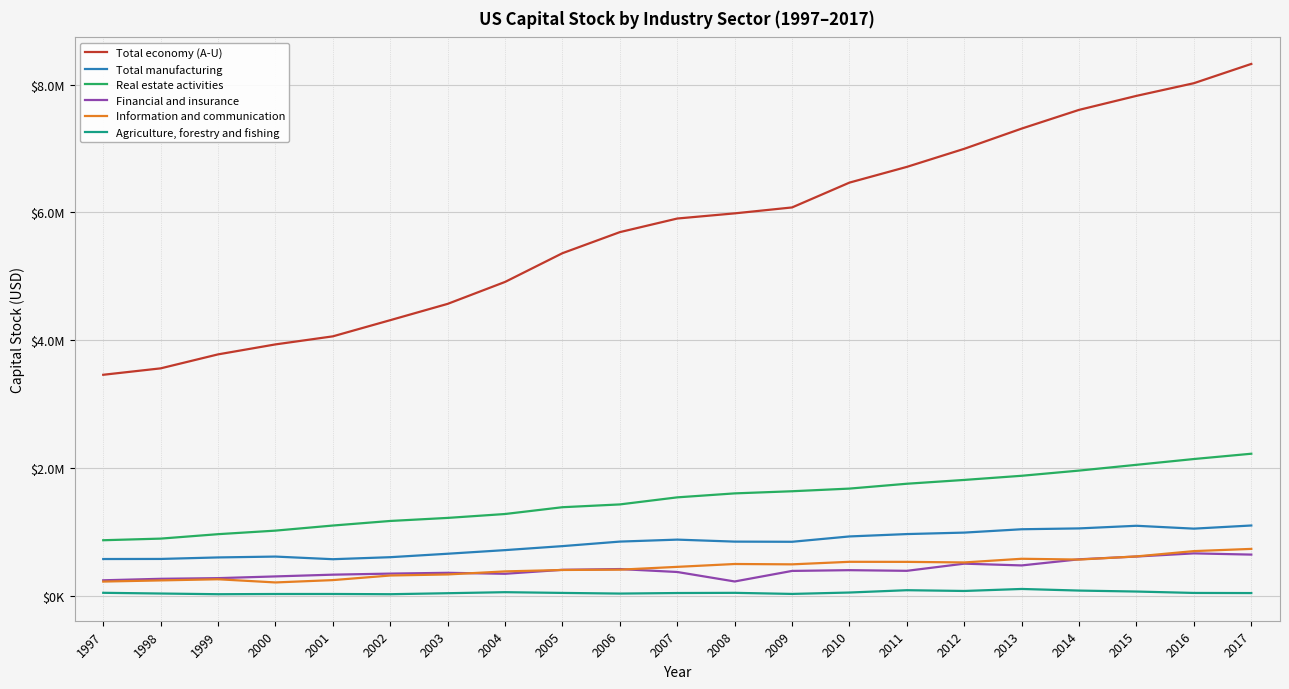

What are all the series names shown in the legend?

Total economy (A-U), Total manufacturing, Real estate activities, Financial and insurance, Information and communication, Agriculture, forestry and fishing